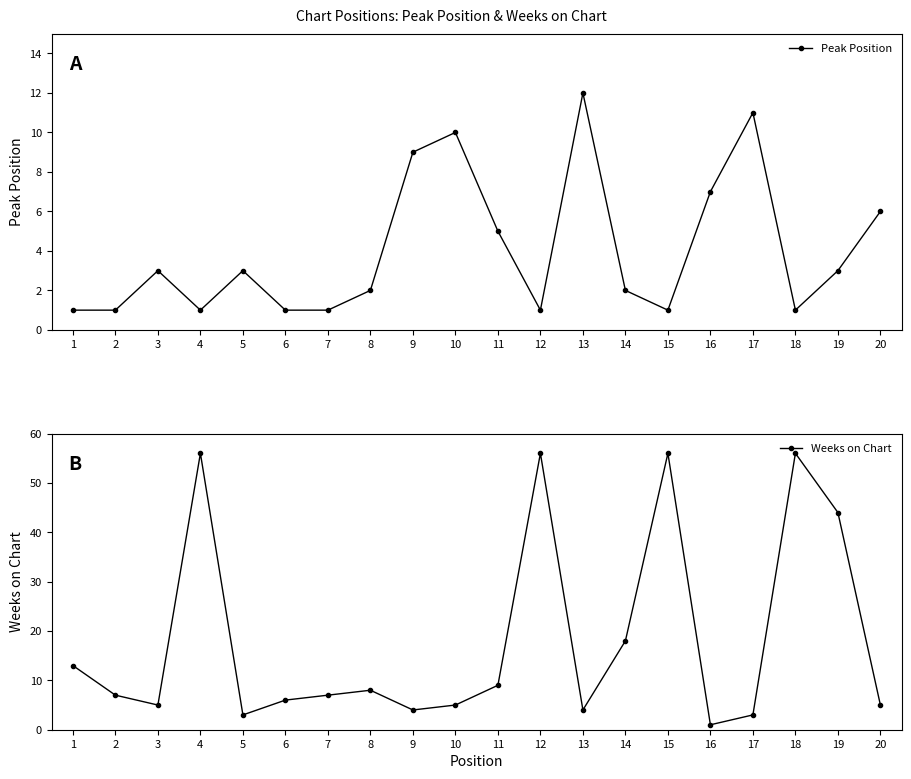

True or false: Peak Position and Weeks on Chart cross at least once.

True